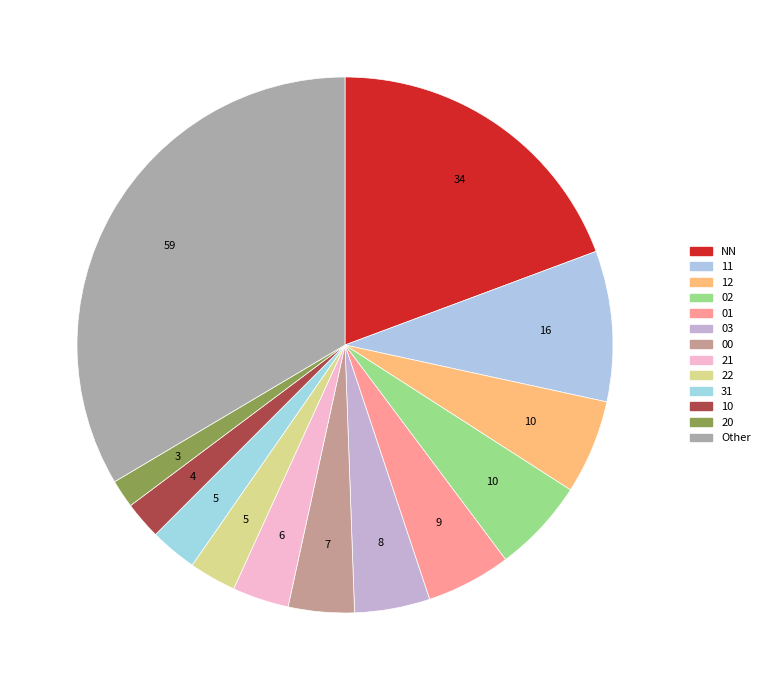

What is the ratio of the value at NN to the value at 11?

2.1